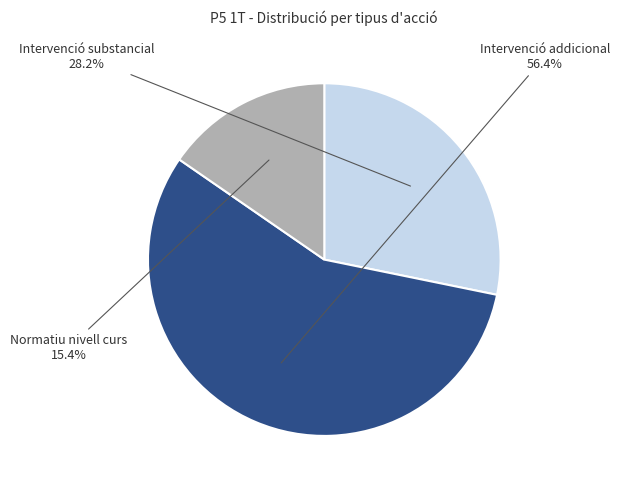

Does any single category account for the majority?

Yes